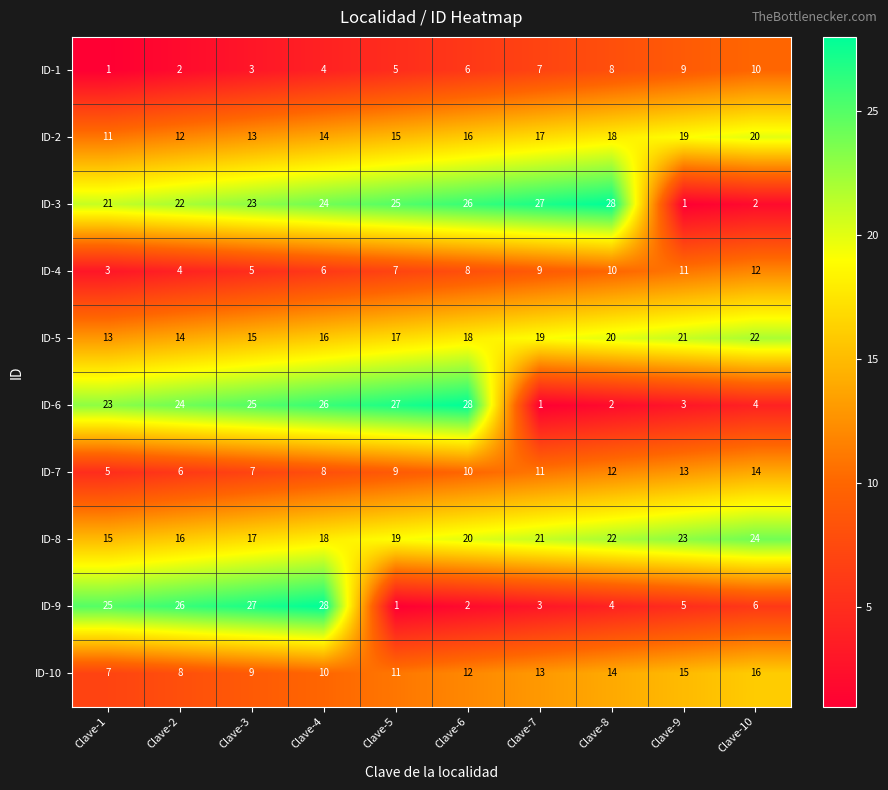

What is the spread (max minus min) of values at Clave-9?

22